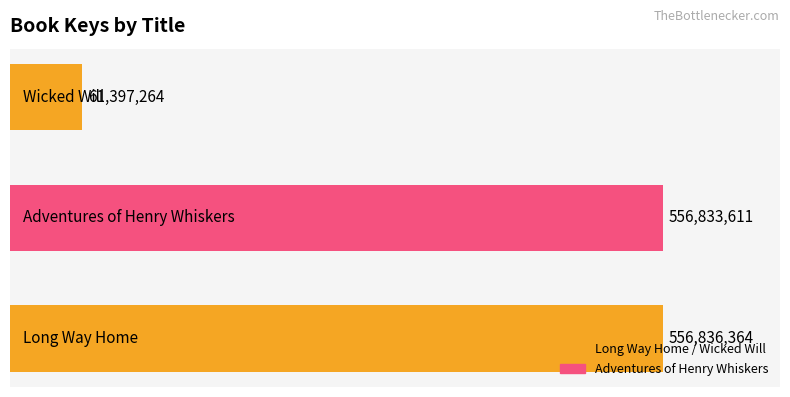

How many series are shown in this chart?

1